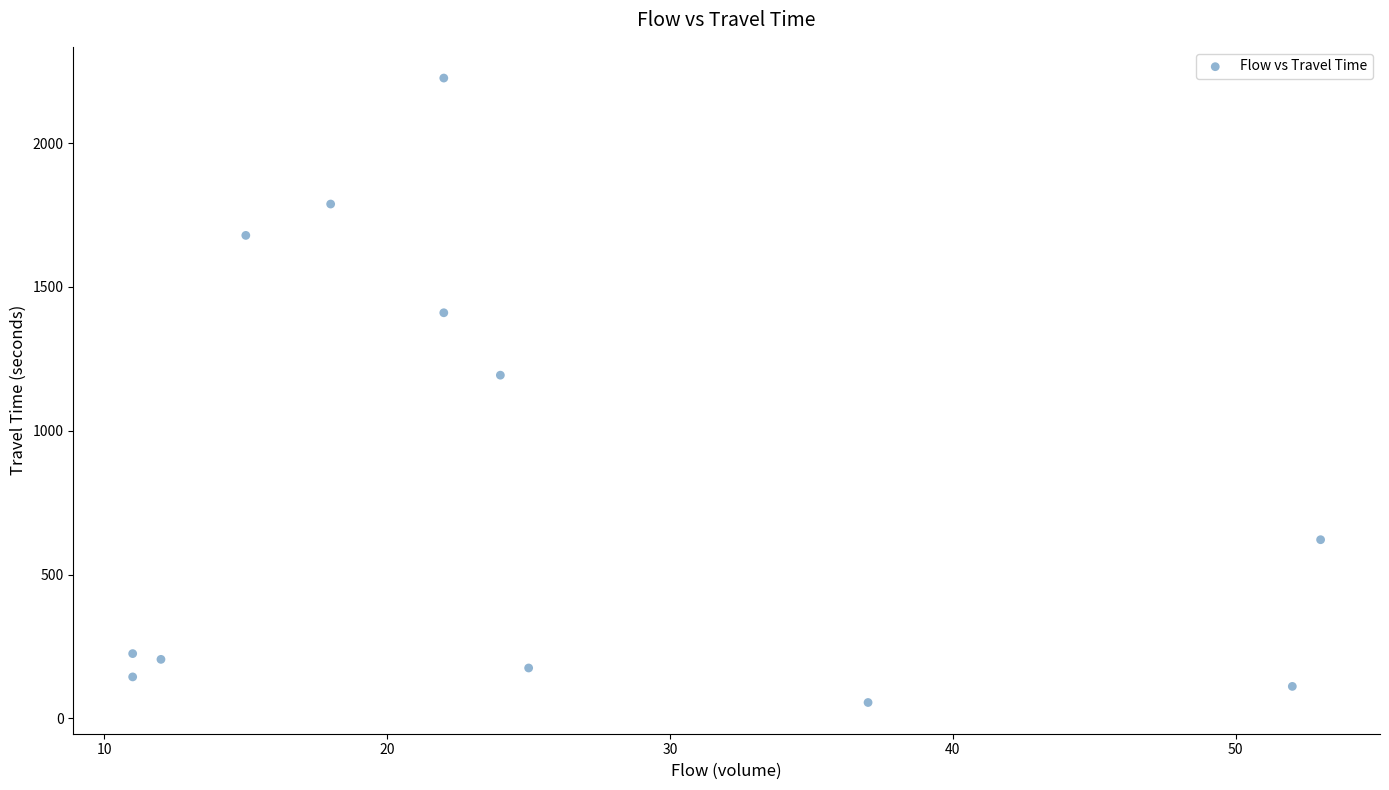

What is the range of X values (max minus min)?

42